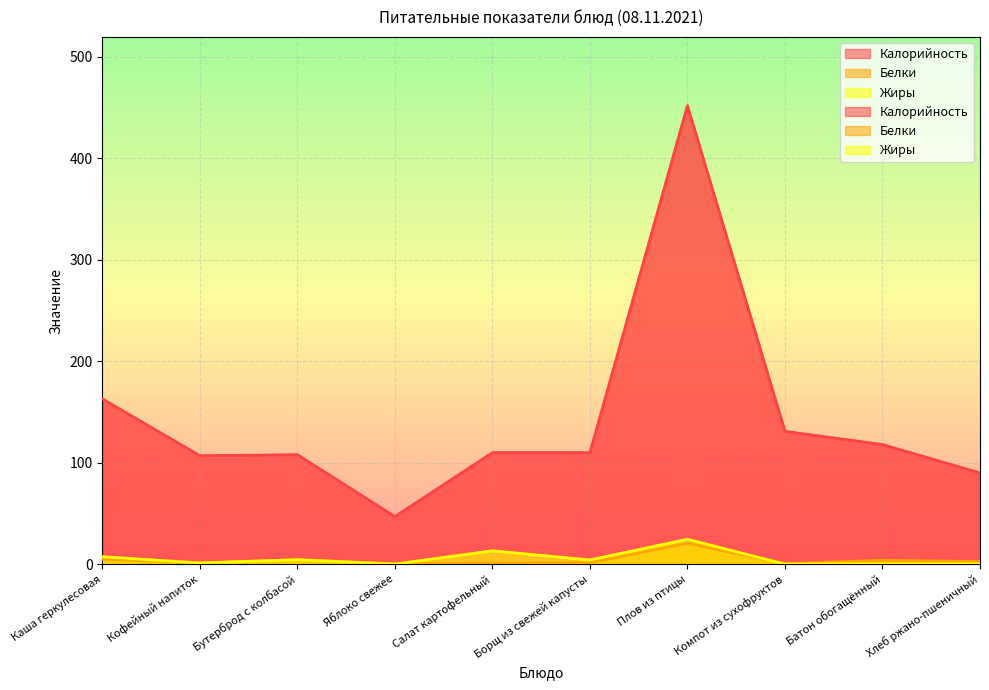

Which category has the lowest value in the Калорийность series?

Яблоко свежее